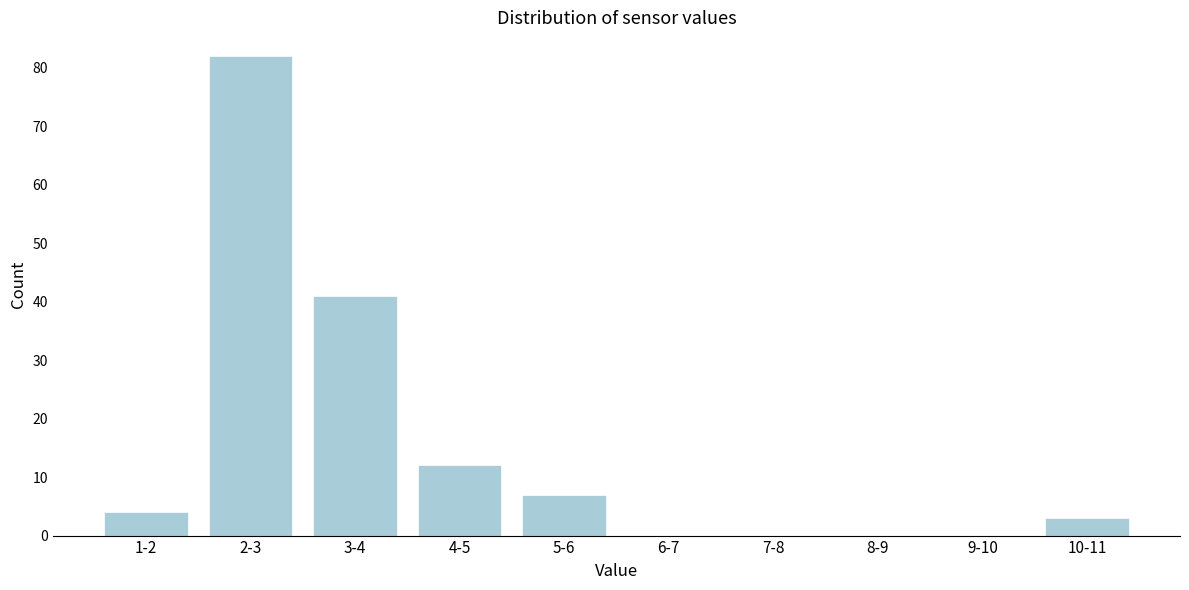

Reading left to right, transcribe all the data shown in this chart.

1-2=4	2-3=82	3-4=41	4-5=12	5-6=7	6-7=0	7-8=0	8-9=0	9-10=0	10-11=3